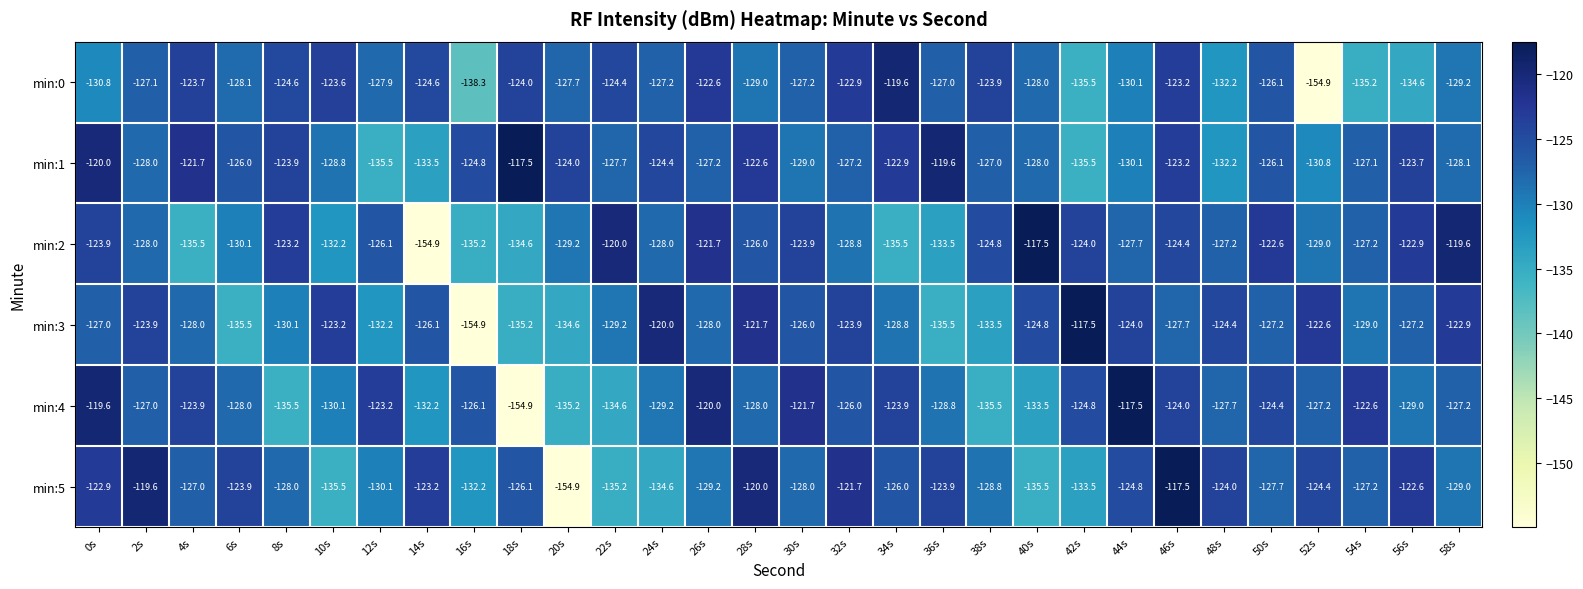

What is the spread (max minus min) of values at 28s?

9.0